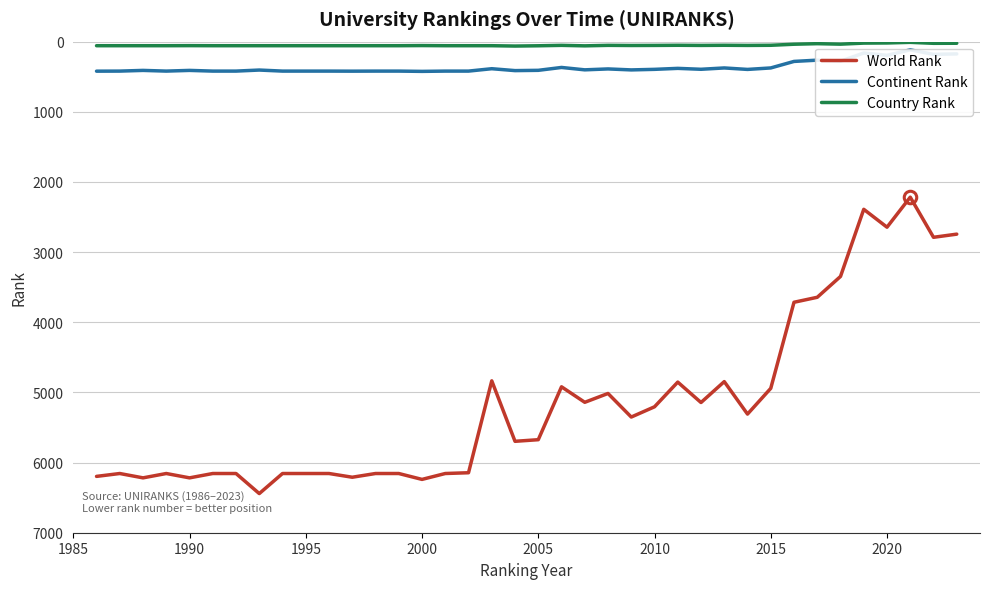

At 2000, list the series in order from smallest to largest.

Country Rank, Continent Rank, World Rank